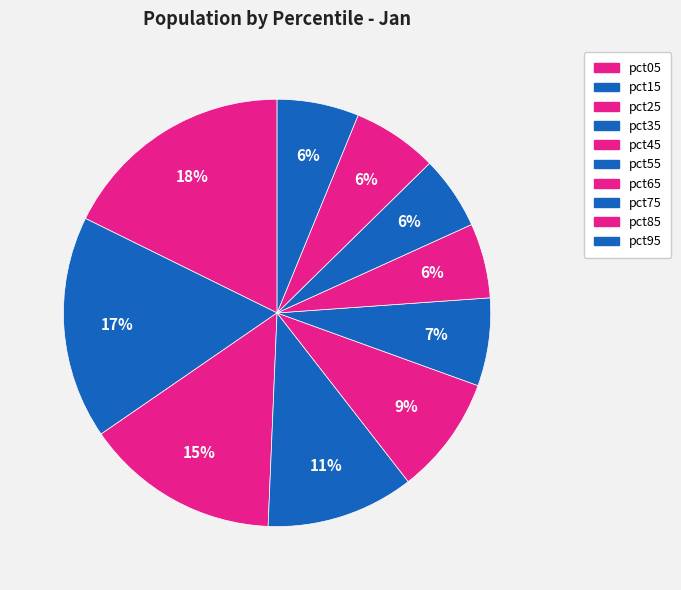

What is the change in value from pct75 to pct85?

+0.3